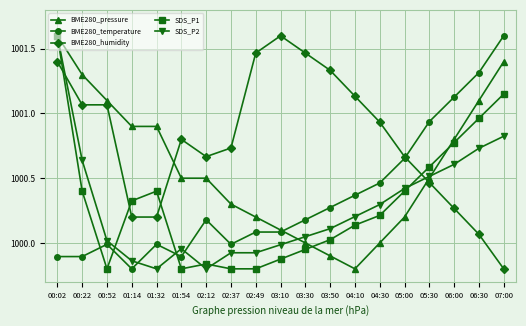

How many categories are shown in the chart?

19